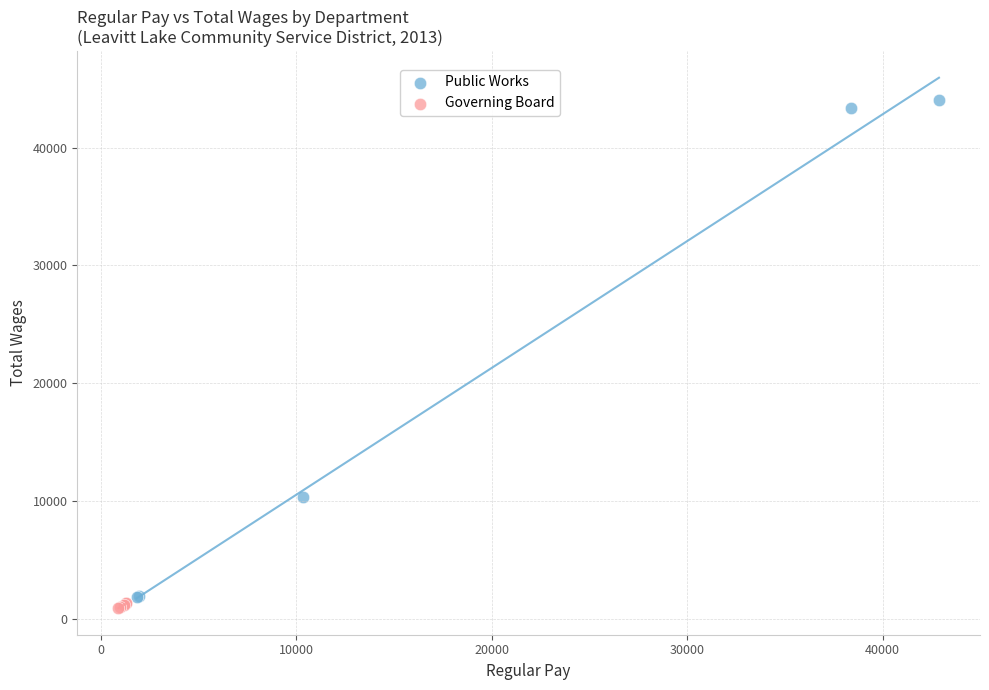

Which series reaches the maximum Y coordinate?

Public Works